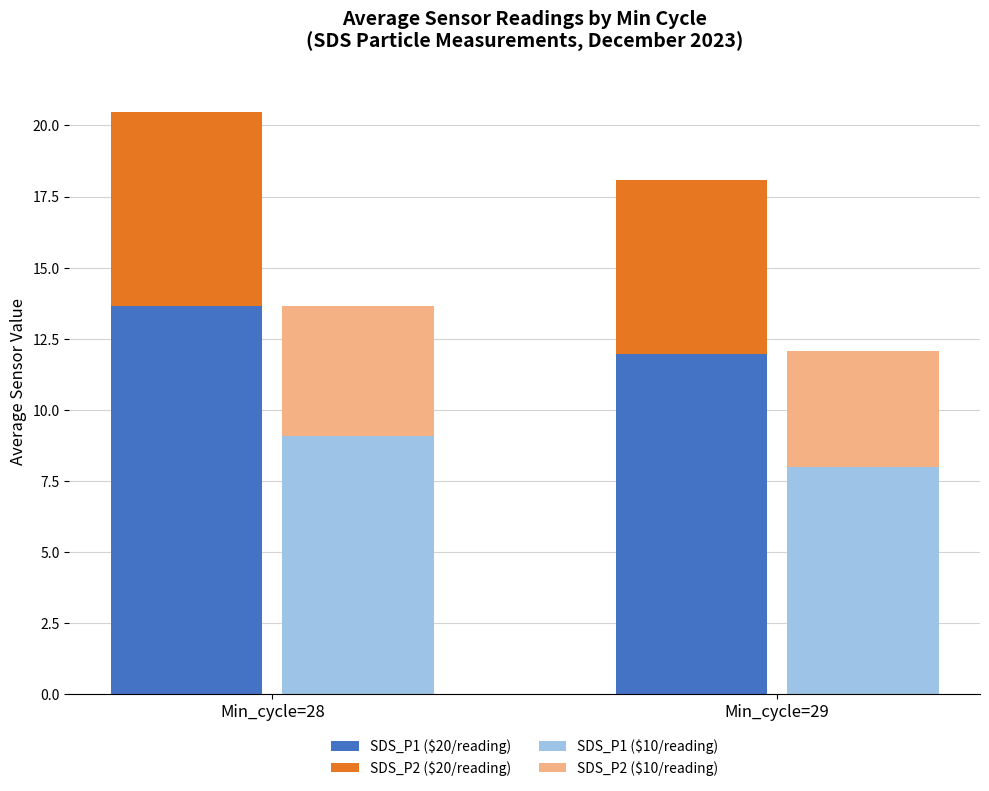

At which category is the sum across all series the highest?

Min_cycle=28